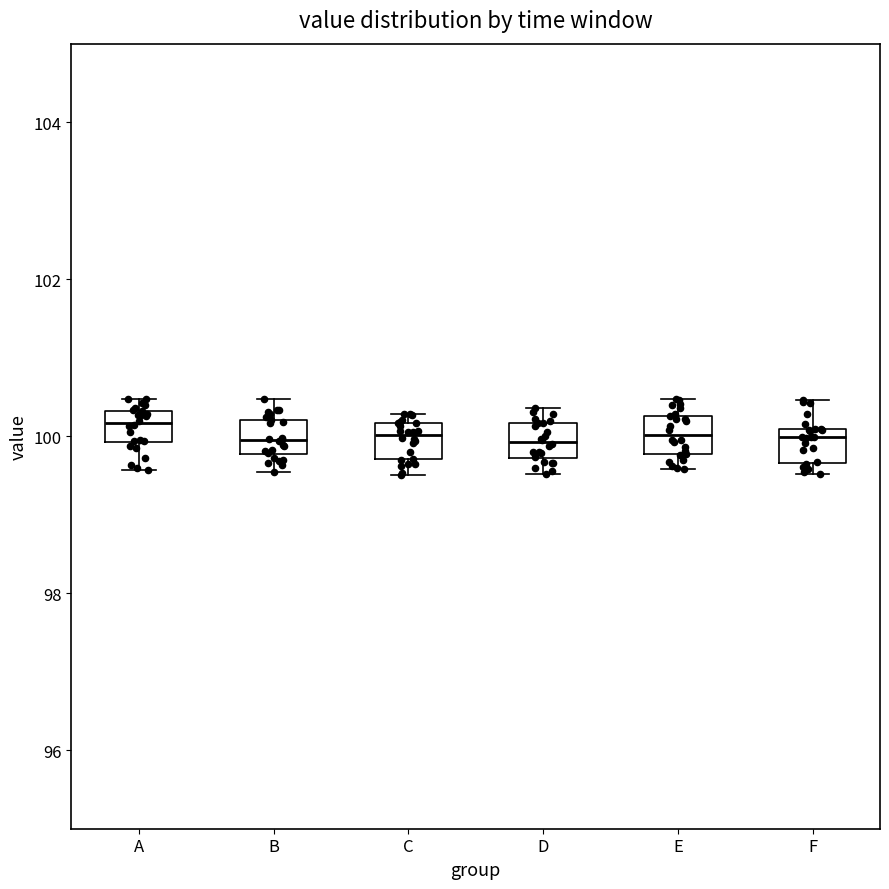

Where does the median line of the box for B sit on the y-axis? The values are not printed on the chart, so give them approximately, as read against the axis.

100.0